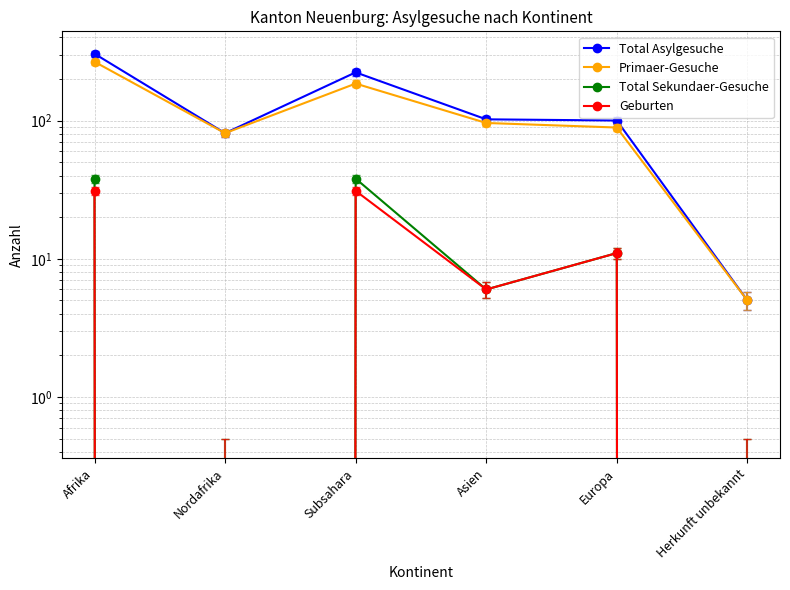

Reading left to right, list all the values displayed in this chart.

Total Asylgesuche: Afrika=304	Nordafrika=81	Subsahara=223	Asien=102	Europa=100	Herkunft unbekannt=5
Primaer-Gesuche: Afrika=266	Nordafrika=81	Subsahara=185	Asien=96	Europa=89	Herkunft unbekannt=5
Total Sekundaer-Gesuche: Afrika=38	Nordafrika=0	Subsahara=38	Asien=6	Europa=11	Herkunft unbekannt=0
Geburten: Afrika=31	Nordafrika=0	Subsahara=31	Asien=6	Europa=11	Herkunft unbekannt=0